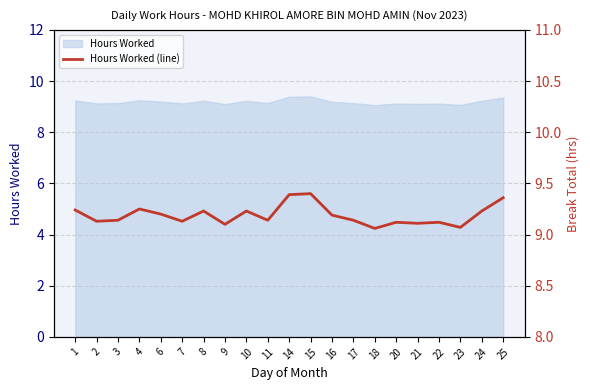

What is the sum of all values?

193.0